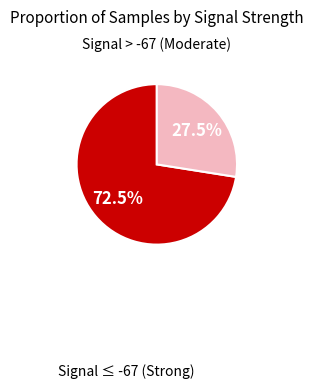

Is there any slice that represents more than half of the pie?

Yes